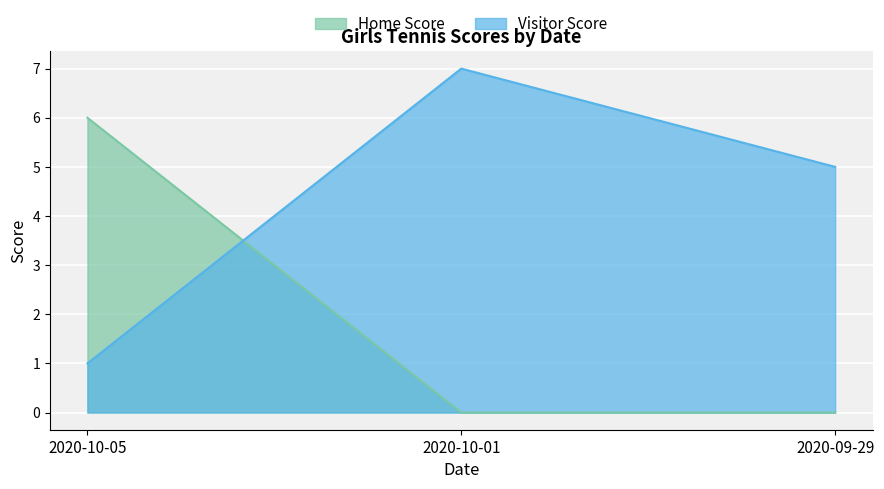

Reading left to right, transcribe all the data shown in this chart.

Home Score: 2020-10-05=6	2020-10-01=0	2020-09-29=0
Visitor Score: 2020-10-05=1	2020-10-01=7	2020-09-29=5